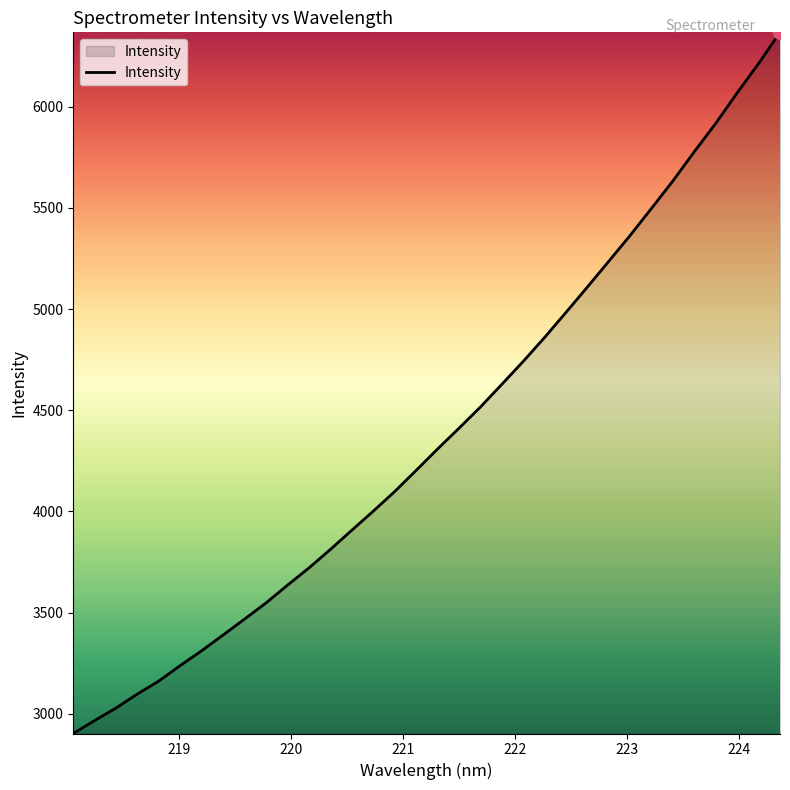

True or false: the data has more than 2 interior local peaks.

False